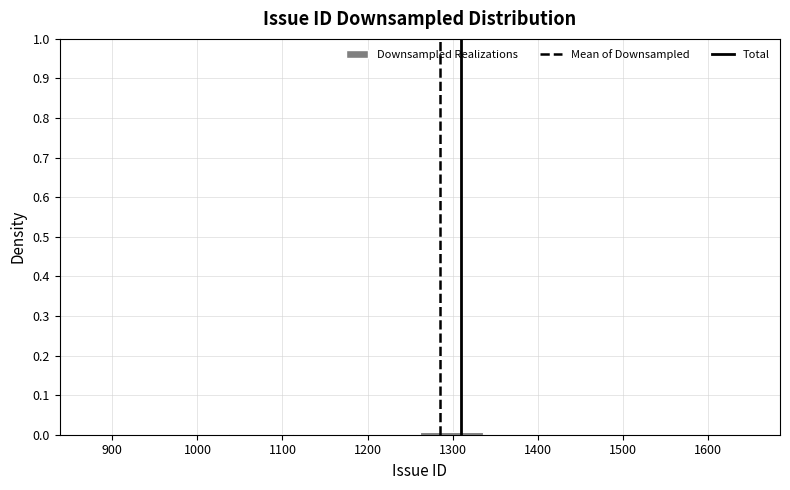

Reading left to right, list every bar in this chart as the range it spans on the x-axis followed by its height. Neither the bar edges nor the heights are printed on the chart, so give them approximately, as read against the axes.

890 to 960: under 0.01
960 to 1040: under 0.01
1040 to 1110: under 0.01
1110 to 1190: under 0.01
1190 to 1260: under 0.01
1260 to 1340: under 0.01
1340 to 1410: under 0.01
1410 to 1490: under 0.01
1490 to 1560: under 0.01
1560 to 1640: under 0.01